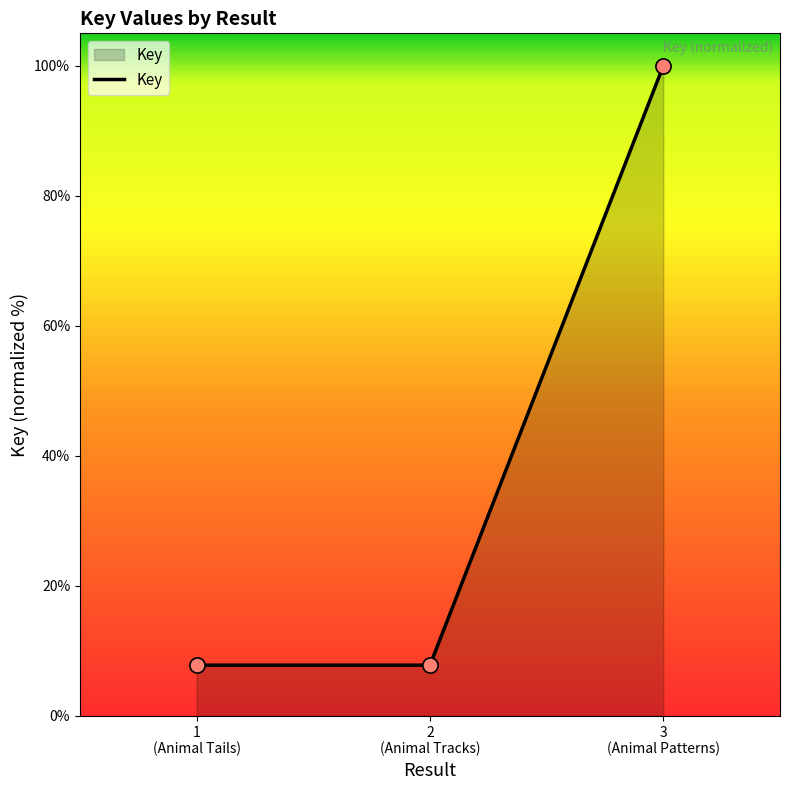

What is the difference between the maximum and second lowest values?

92.2